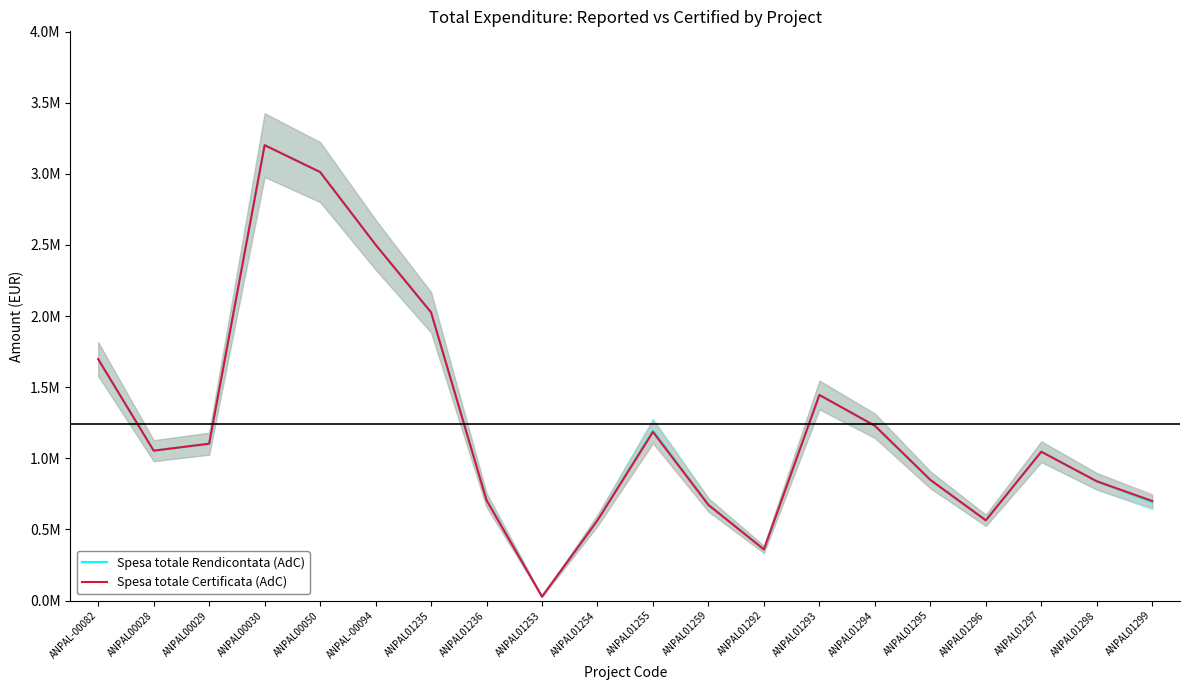

True or false: Spesa totale Rendicontata (AdC) has a value of 1696971.8 at ANPAL-00082.

True